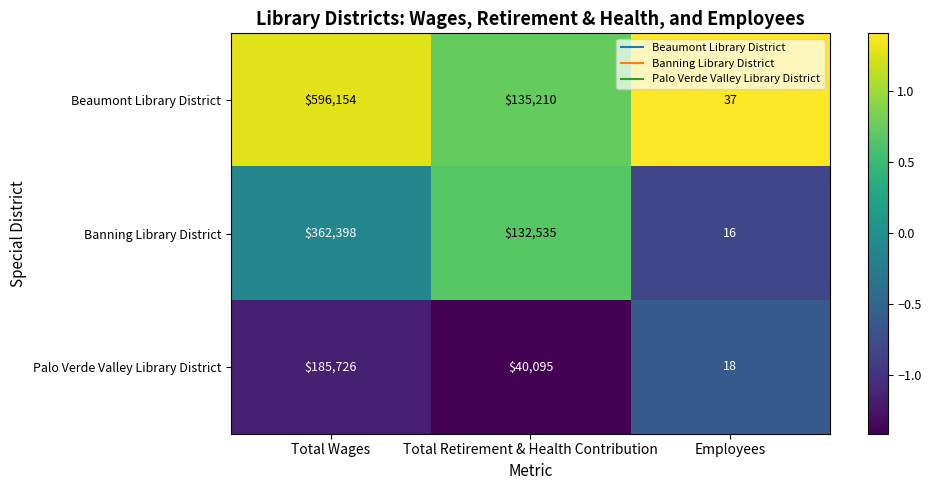

How many data points does each series have?

3